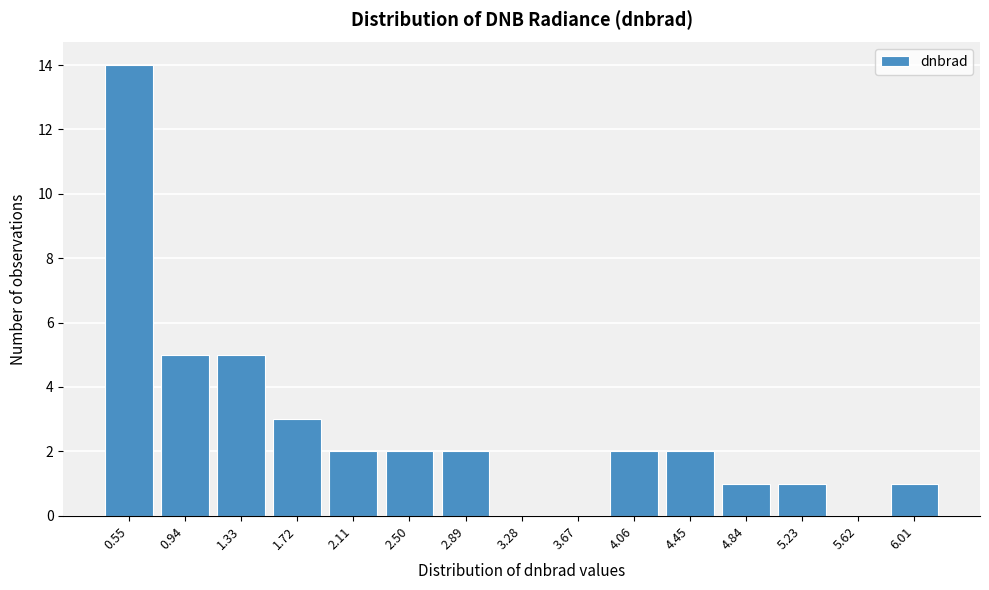

Reading left to right, extract all data points from this chart.

0.55=14	0.94=5	1.33=5	1.72=3	2.11=2	2.50=2	2.89=2	3.28=0	3.67=0	4.06=2	4.45=2	4.84=1	5.23=1	5.62=0	6.01=1